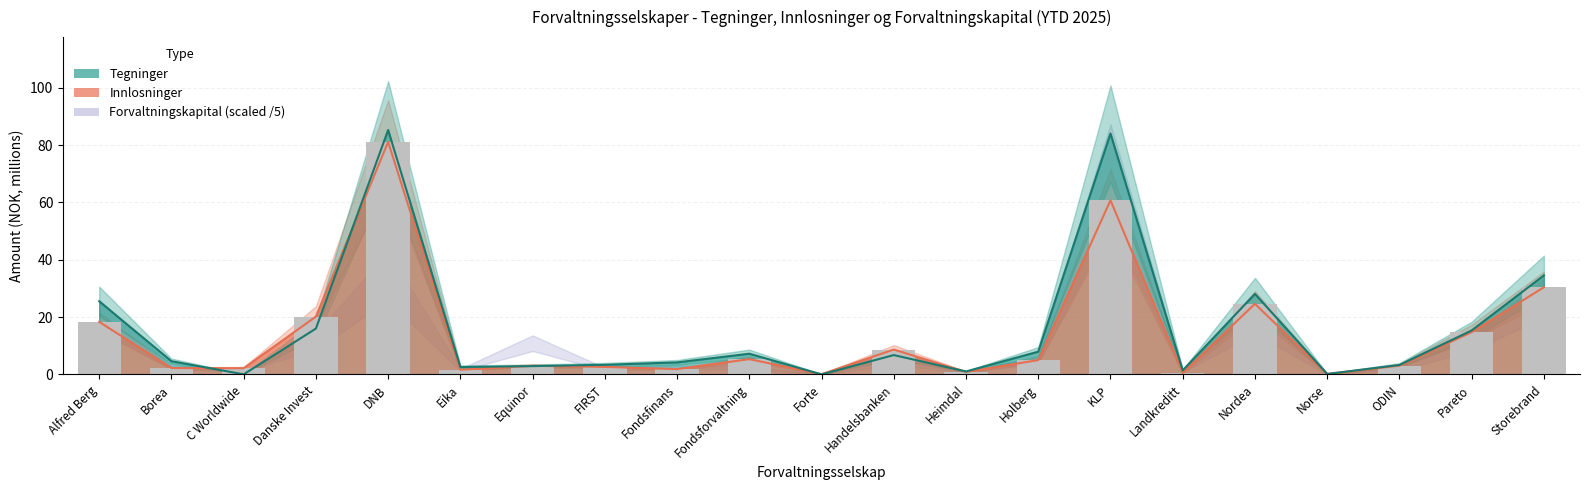

What is the total value across all series at Forte?

0.1